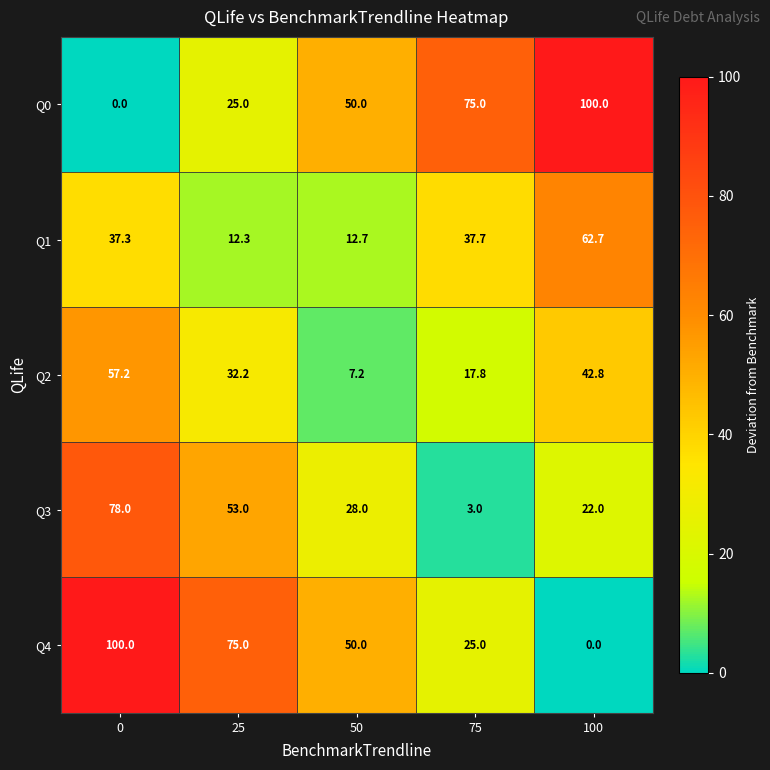

At 100, list the series in order from smallest to largest.

Q4, Q3, Q2, Q1, Q0